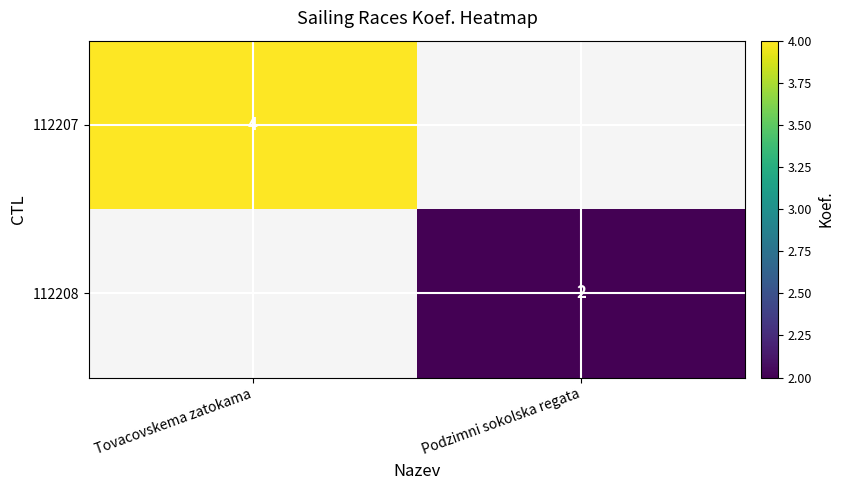

The 112208 series shows 1 at Podzimni sokolska regata. True or false?

False